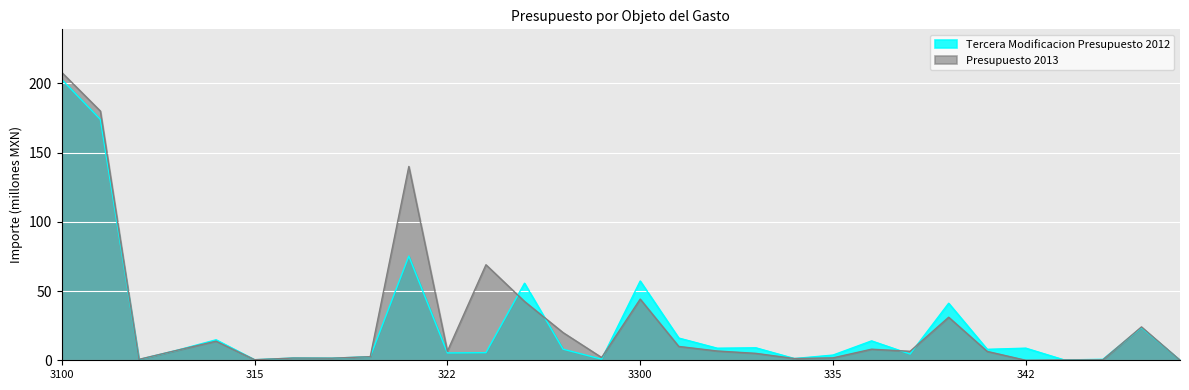

Rank the series by their average value, from highest to lowest.

Presupuesto 2013, Tercera Modificacion Presupuesto 2012